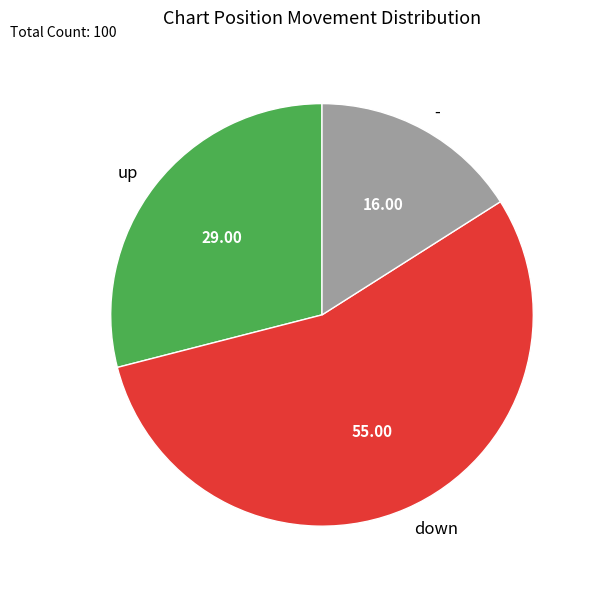

Does down represent more than half of the total?

Yes